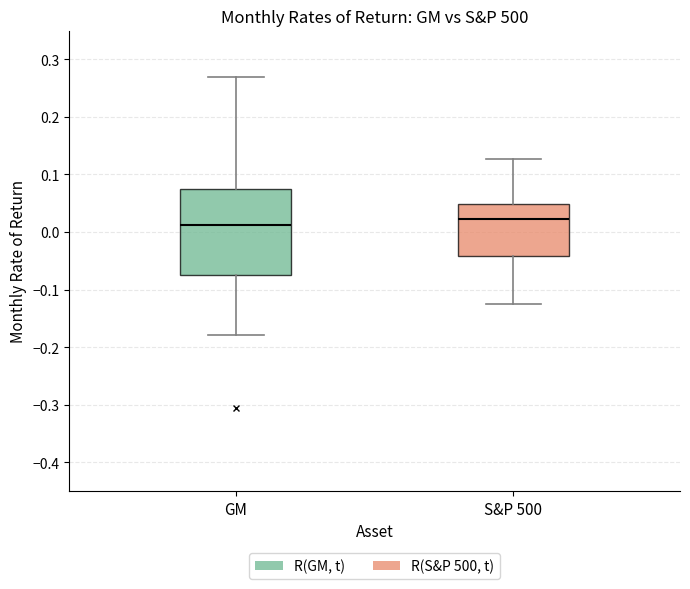

Reading left to right, transcribe this box plot: for each box, give where its median line is, the range the box spans, and where its two whiskers end, as read against the y-axis. The values are not printed on the chart, so give them approximately, as read against the axis.

GM: median 0.01, box -0.08 to 0.07, whiskers -0.18 to 0.27
S&P 500: median 0.02, box -0.04 to 0.05, whiskers -0.13 to 0.13